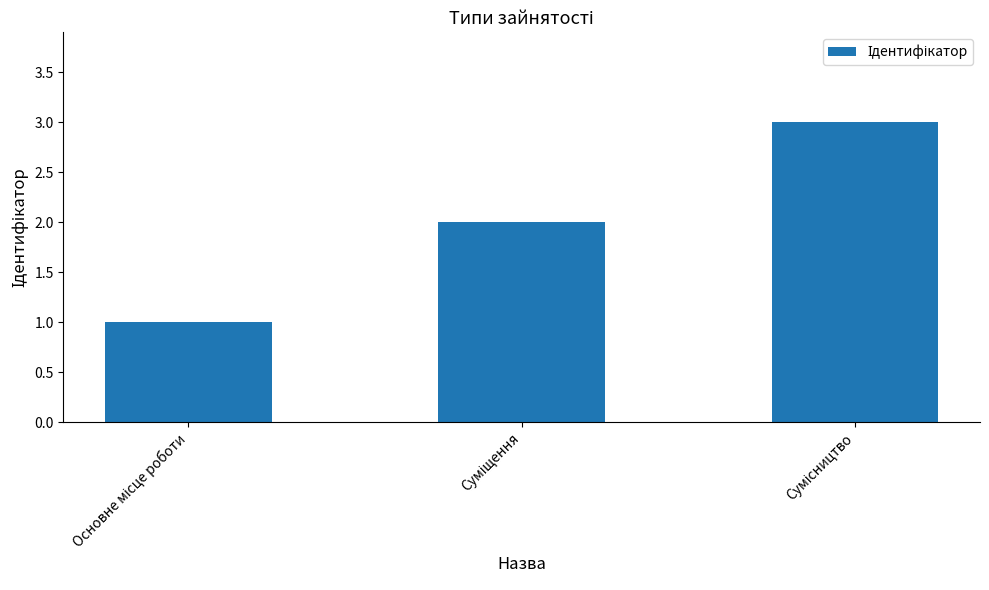

What is the maximum value shown in the chart?

3